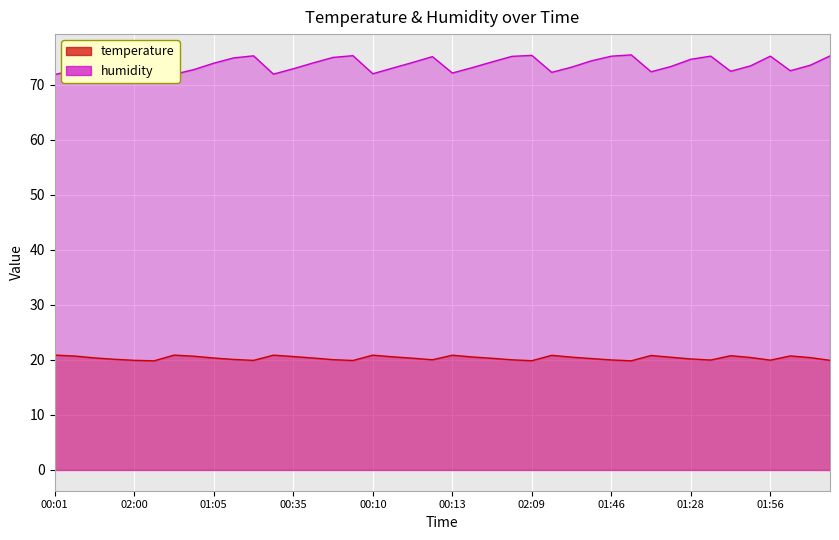

At which category does humidity reach its first local peak?

02:12